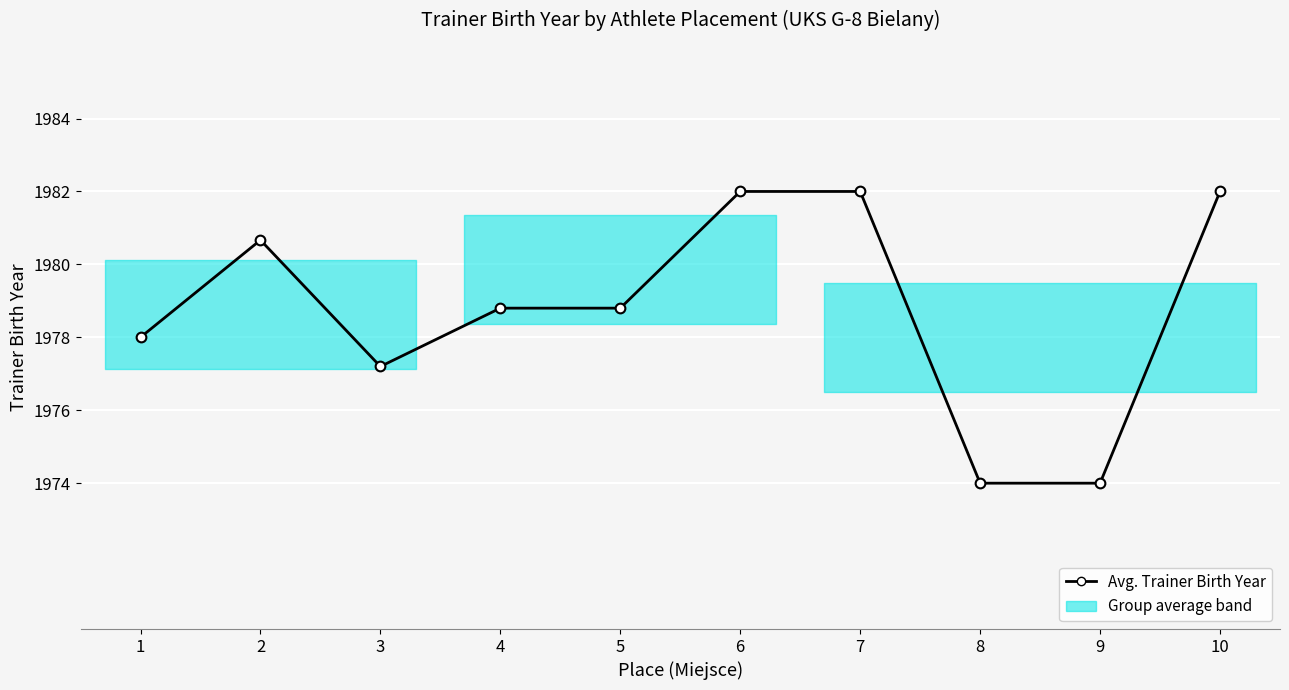

The chart shows a value of 3024.4 at 7. True or false?

False